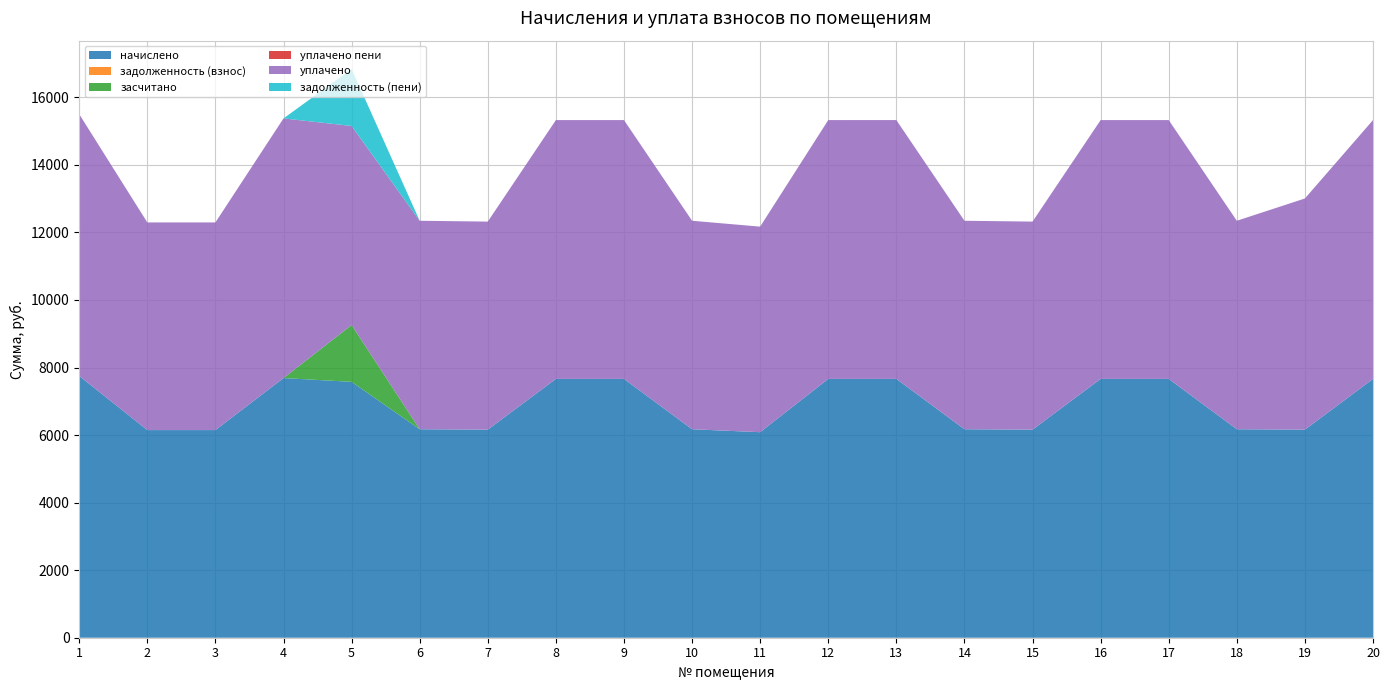

Reading left to right, what are all the values shown in this chart?

начислено: 1=7750.1	2=6147.9	3=6147.9	4=7688.1	5=7576.2	6=6172.7	7=6160.3	8=7663.1	9=7663.1	10=6172.7	11=6085.8	12=7663.1	13=7663.3	14=6172.7	15=6160.3	16=7663.1	17=7663.1	18=6172.7	19=6160.3	20=7663.1
задолженность (взнос): 1=0.0	2=0.0	3=0.0	4=0.0	5=0.0	6=0.0	7=0.0	8=0.0	9=0.0	10=0.0	11=0.0	12=0.0	13=0.0	14=0.0	15=0.0	16=0.0	17=0.0	18=0.0	19=0.0	20=0.0
засчитано: 1=0.0	2=0.0	3=0.0	4=0.0	5=1683.6	6=0.0	7=0.0	8=0.0	9=0.0	10=0.0	11=0.0	12=0.0	13=0.0	14=0.0	15=0.0	16=0.0	17=0.0	18=0.0	19=0.0	20=0.0
уплачено пени: 1=0.0	2=0.0	3=0.0	4=0.0	5=0.0	6=0.0	7=0.0	8=0.0	9=0.0	10=0.0	11=0.0	12=0.0	13=0.0	14=0.0	15=0.0	16=0.0	17=0.0	18=0.0	19=0.0	20=0.0
уплачено: 1=7750.1	2=6147.9	3=6147.9	4=7688.1	5=5892.6	6=6172.7	7=6160.3	8=7663.1	9=7663.1	10=6172.7	11=6085.8	12=7663.1	13=7663.3	14=6172.7	15=6160.3	16=7663.1	17=7663.1	18=6172.7	19=6844.8	20=7663.1
задолженность (пени): 1=0.0	2=0.0	3=0.0	4=0.0	5=1683.6	6=0.0	7=0.0	8=0.0	9=0.0	10=0.0	11=0.0	12=0.0	13=0.0	14=0.0	15=0.0	16=0.0	17=0.0	18=0.0	19=0.0	20=0.0